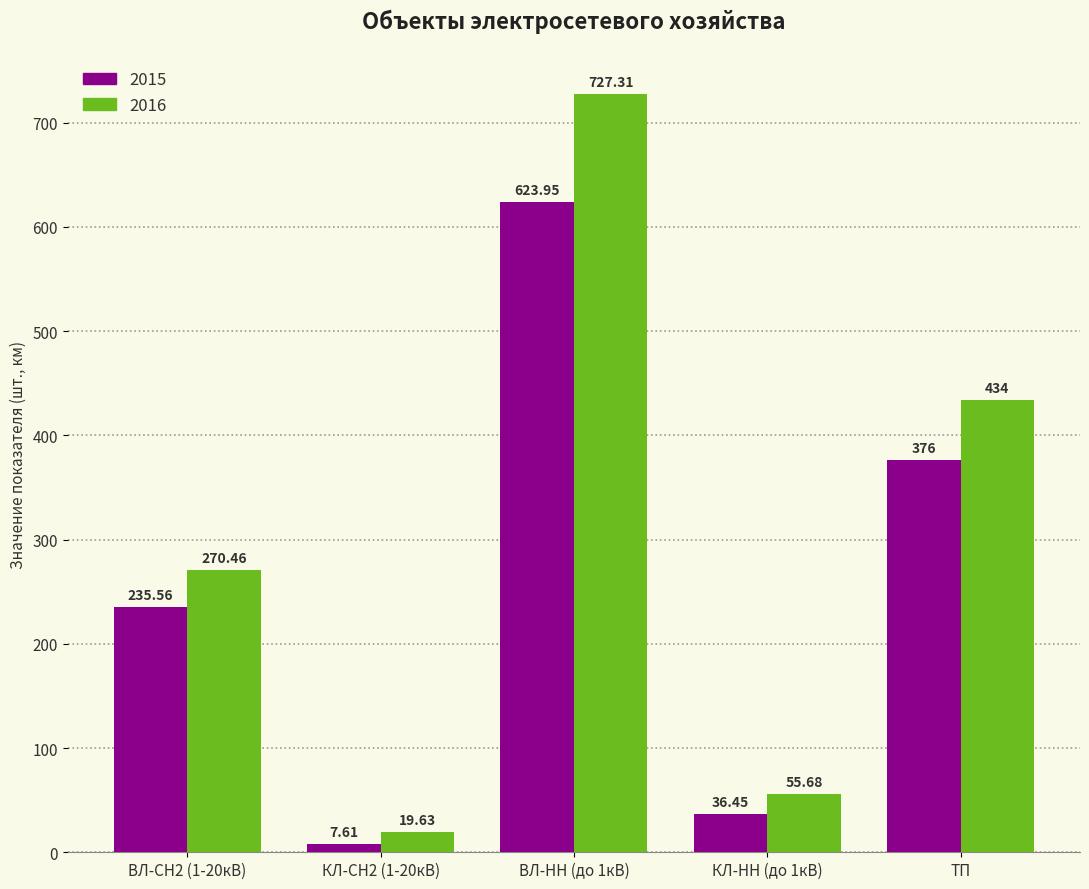

How many categories are shown in the chart?

5